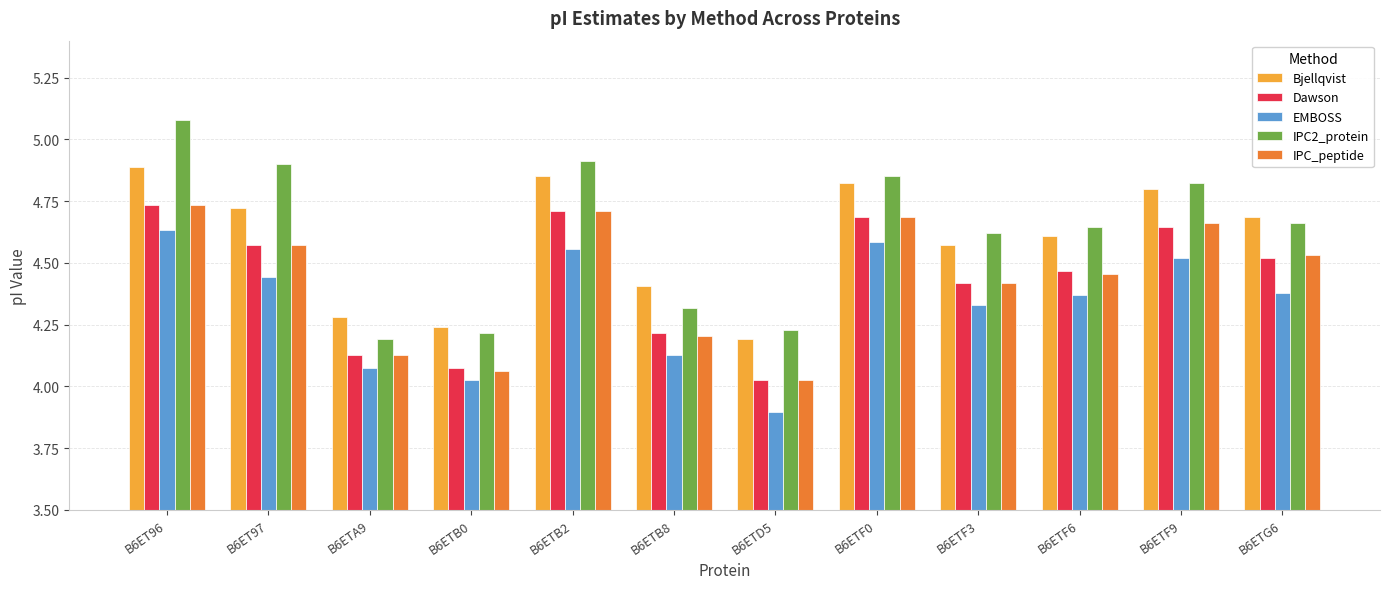

At how many categories does at least one series exceed 4?

12